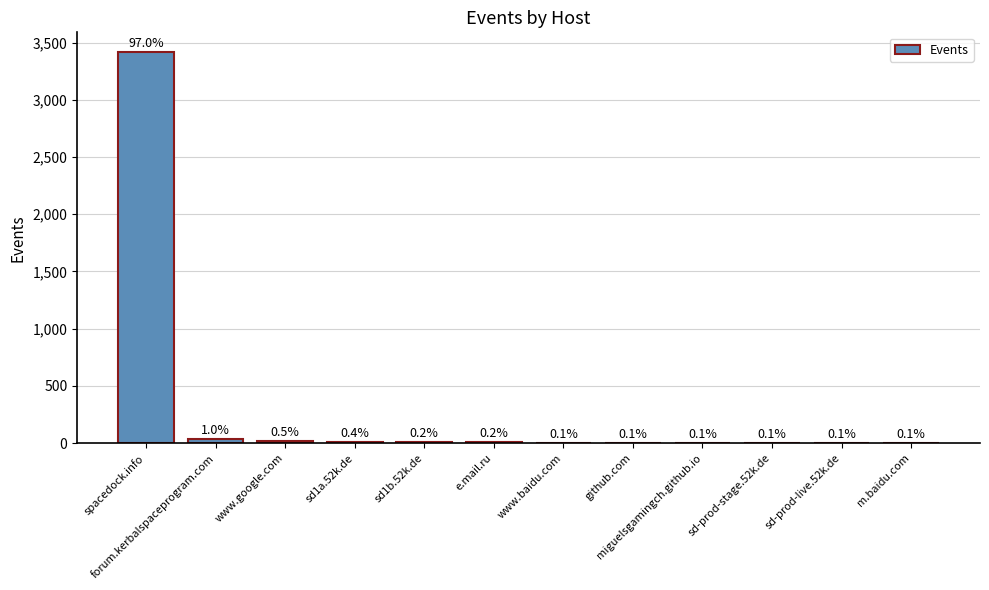

Are the bars horizontal?

No